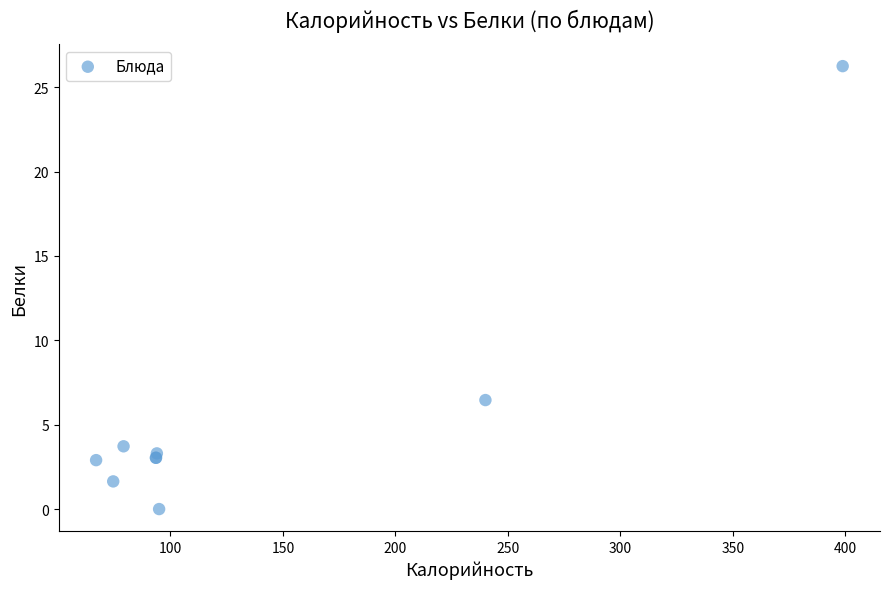

What Y value in the scatter plot is closest to 13?

6.5